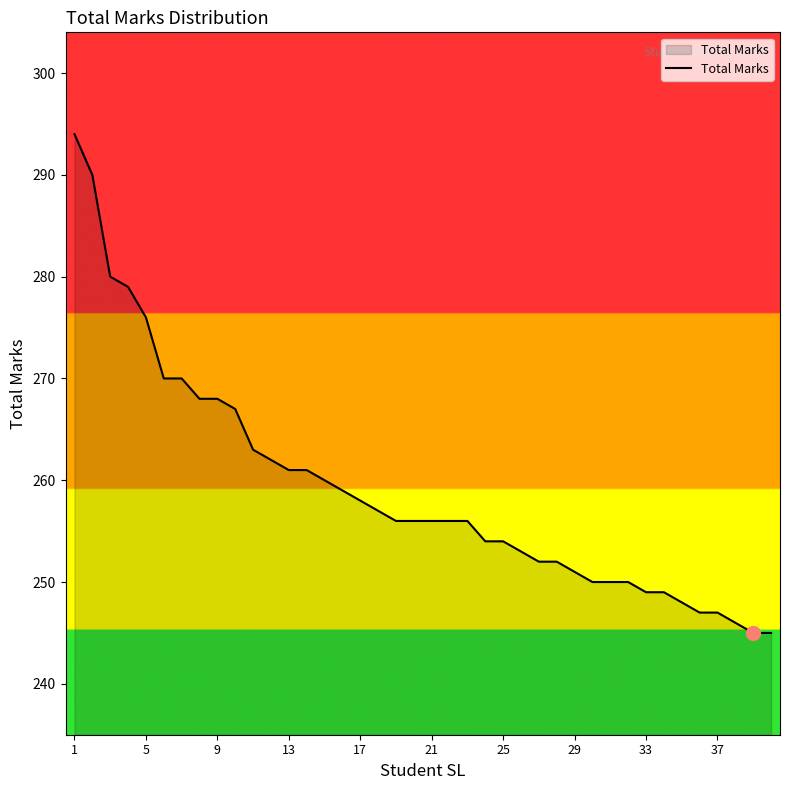

What is the greatest value displayed?

294